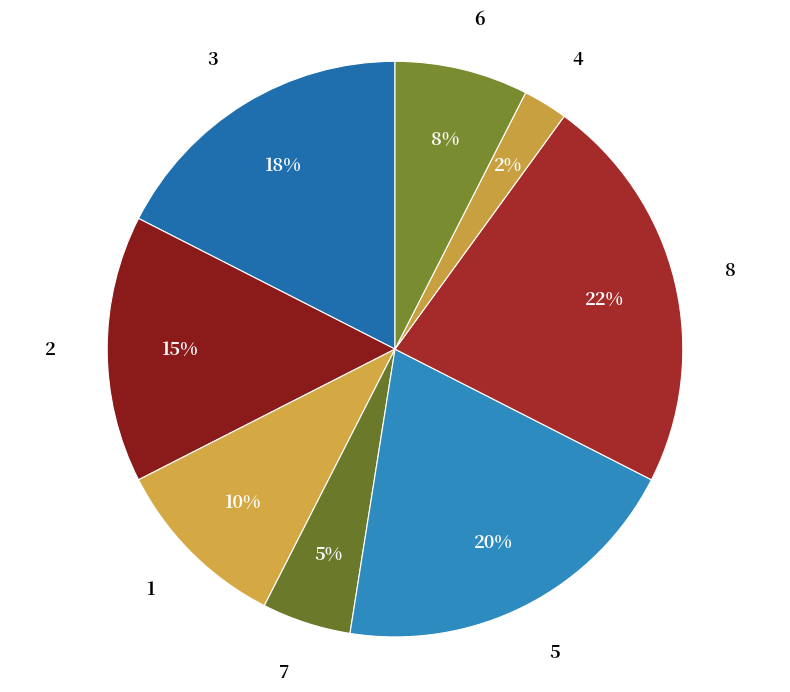

What percentage is the 2 slice, to the nearest percent?

15%